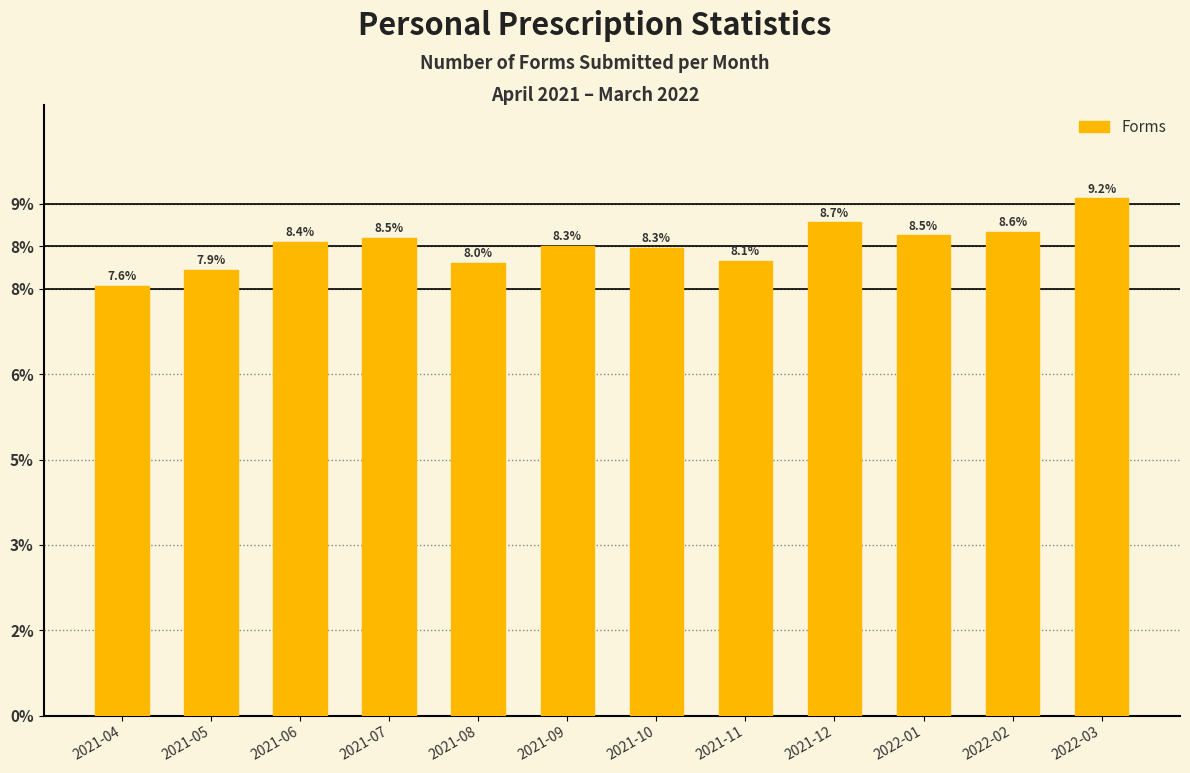

Does the chart contain any negative values?

No